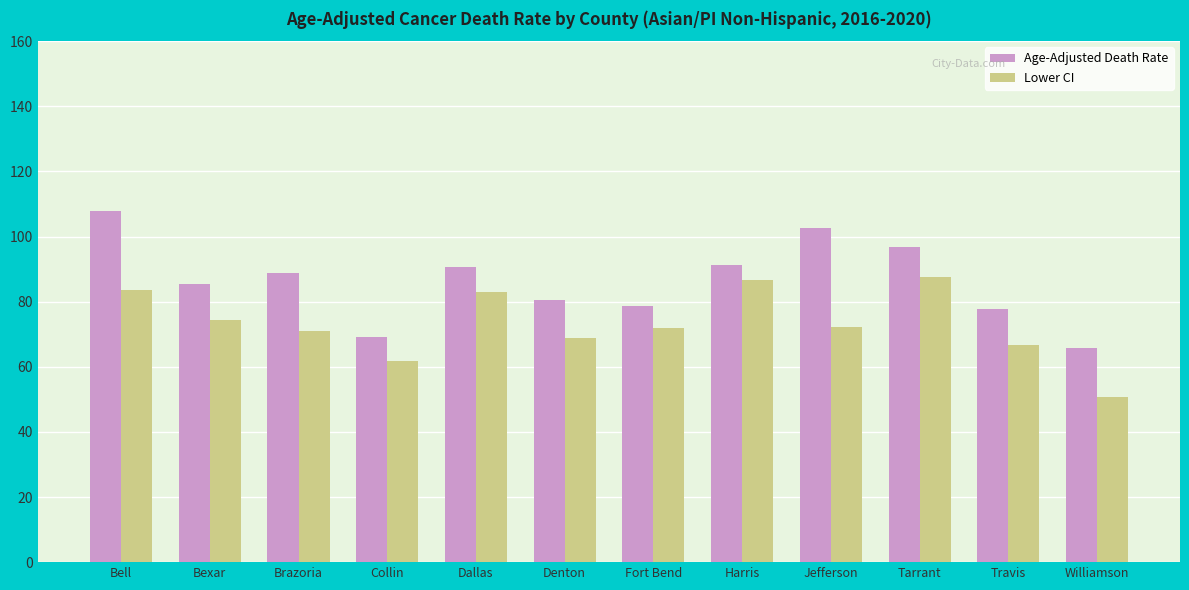

What is the average value of the Age-Adjusted Death Rate series?

86.2